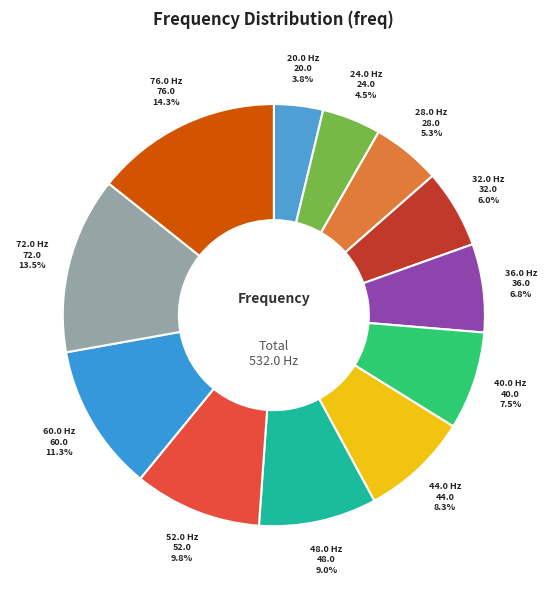

Between 52.0 and 32.0, which is larger?

52.0